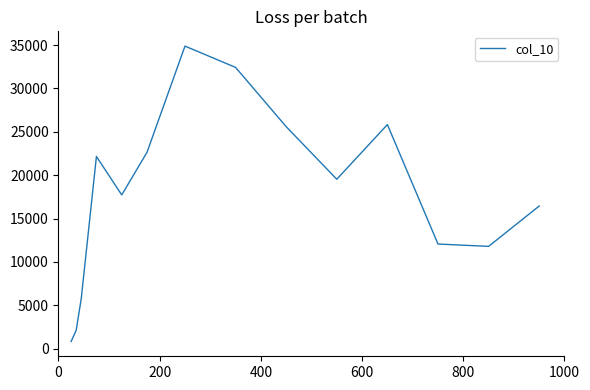

What is the difference between the maximum and minimum values?

34054